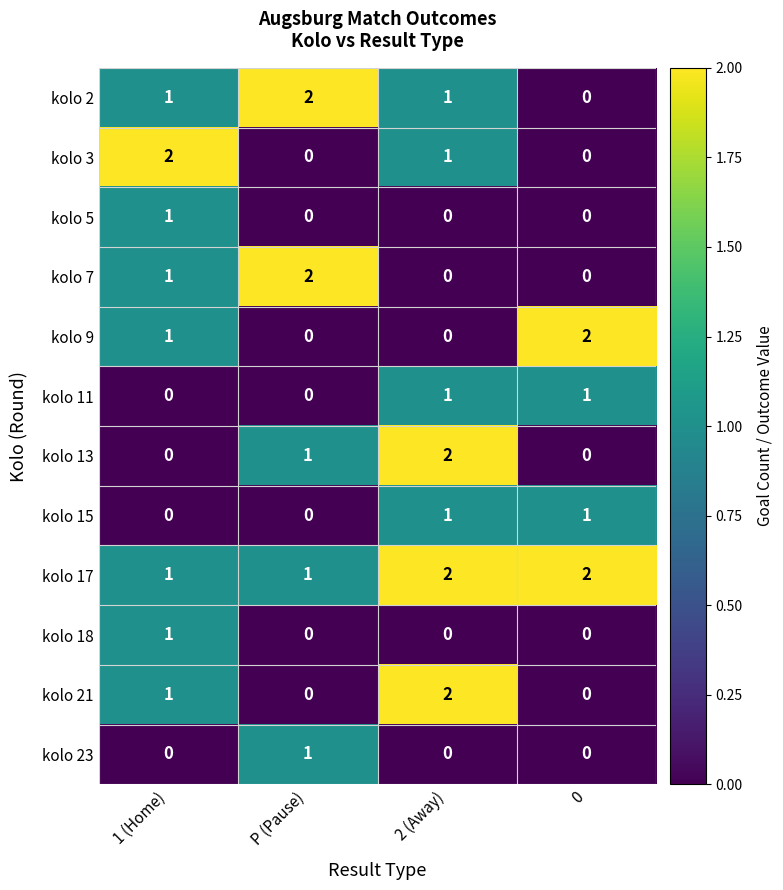

Between 1 (Home) and 0, which series saw the biggest shift?

kolo 3